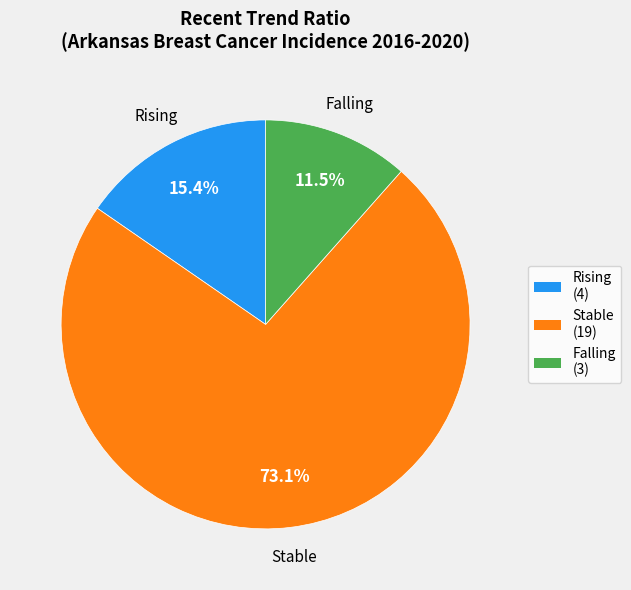

Which category accounts for the majority?

Stable (19)